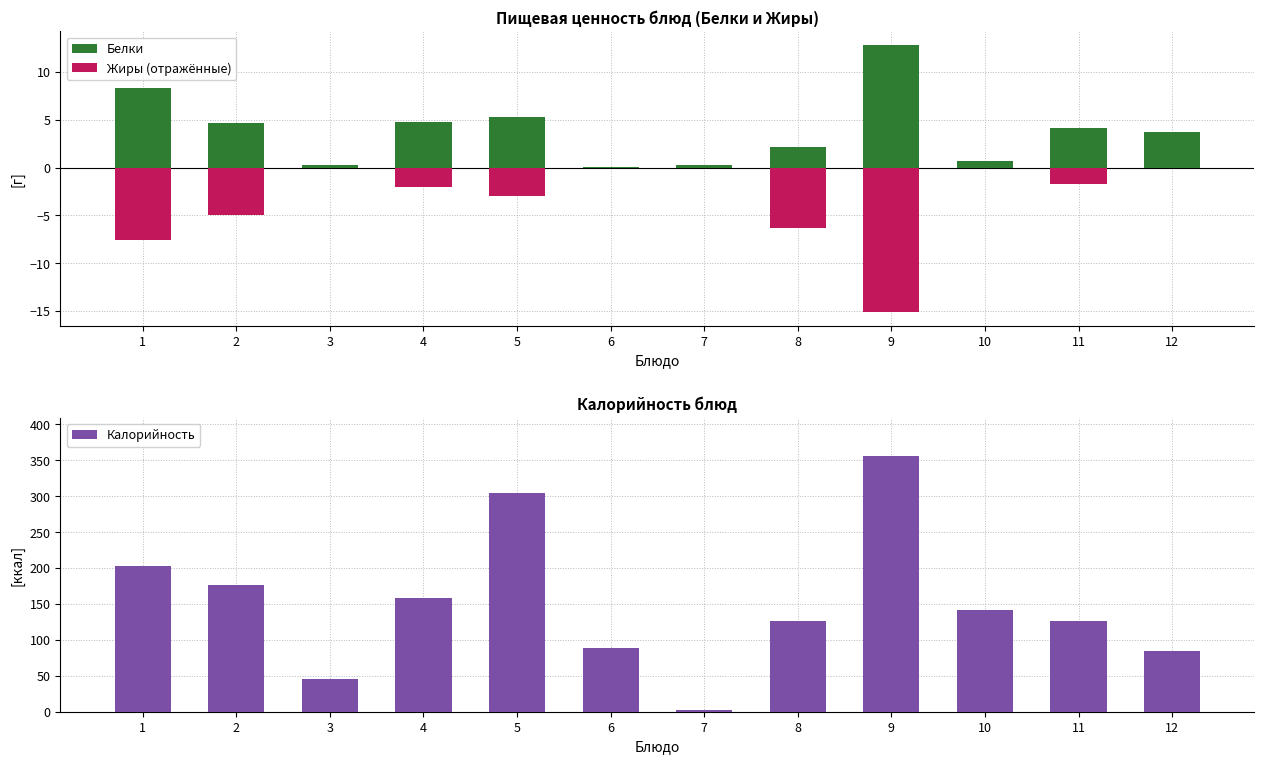

How many bars are there in total?

36